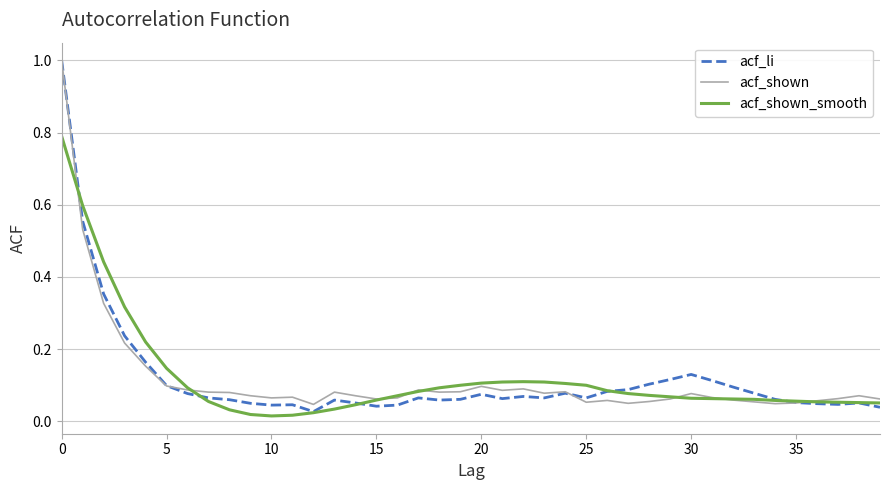

In acf_shown_smooth, how many points are lower than both neighbors (excluding endpoints)?

1